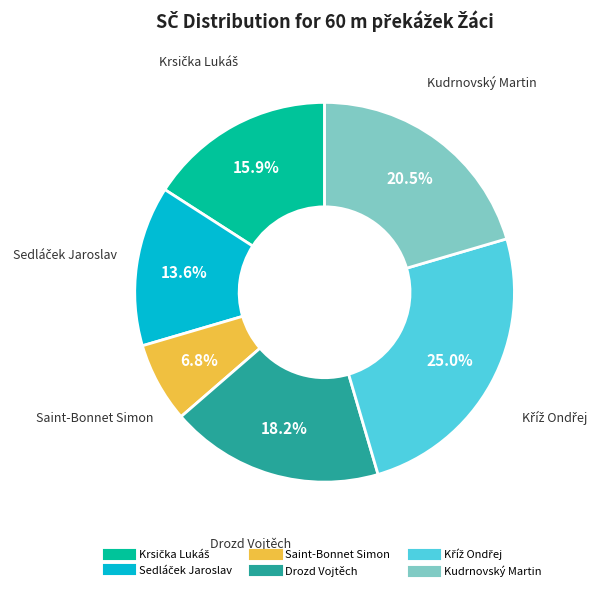

Is Saint-Bonnet Simon the majority of the pie?

No